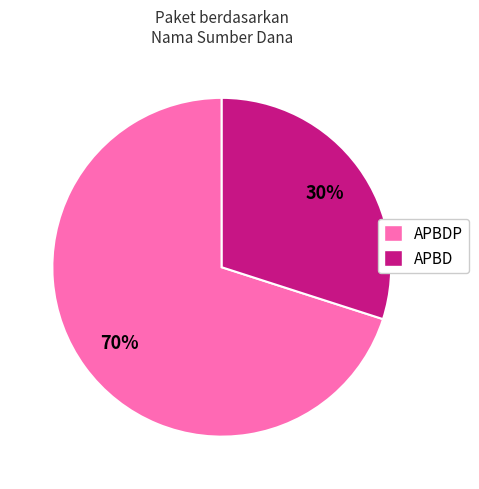

Between APBD and APBDP, which is larger?

APBDP